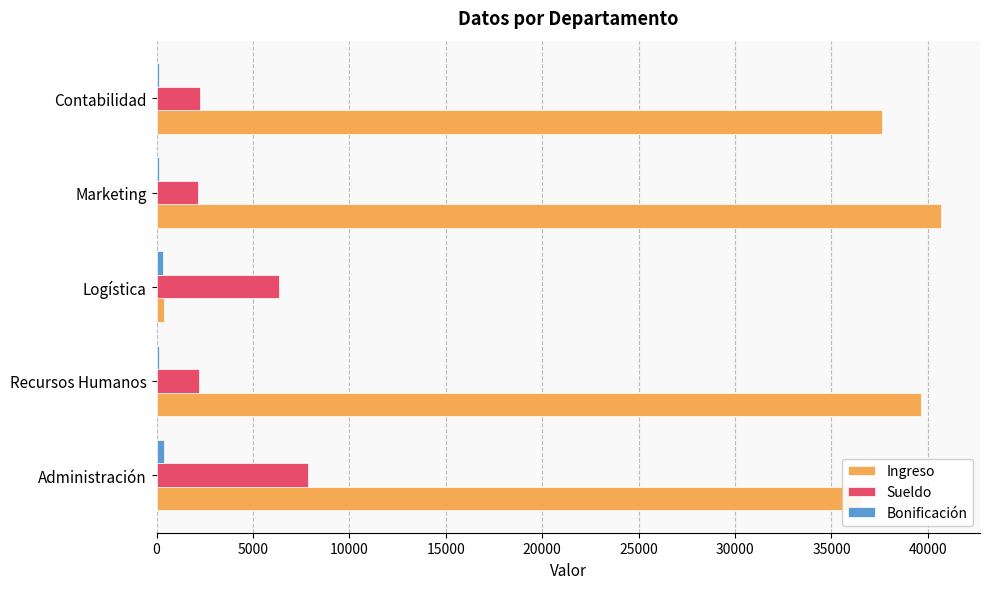

Where is Sueldo nearest to the value 5016?

Logística